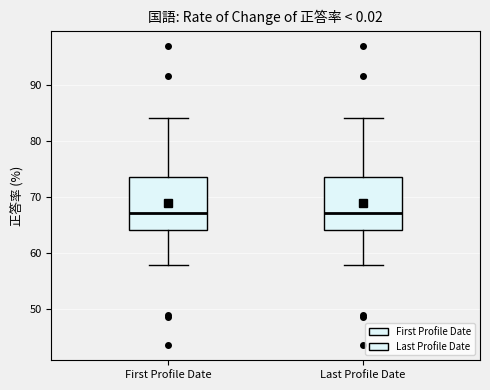

Where does the median line of the box for Last Profile Date sit on the y-axis? The values are not printed on the chart, so give them approximately, as read against the axis.

67